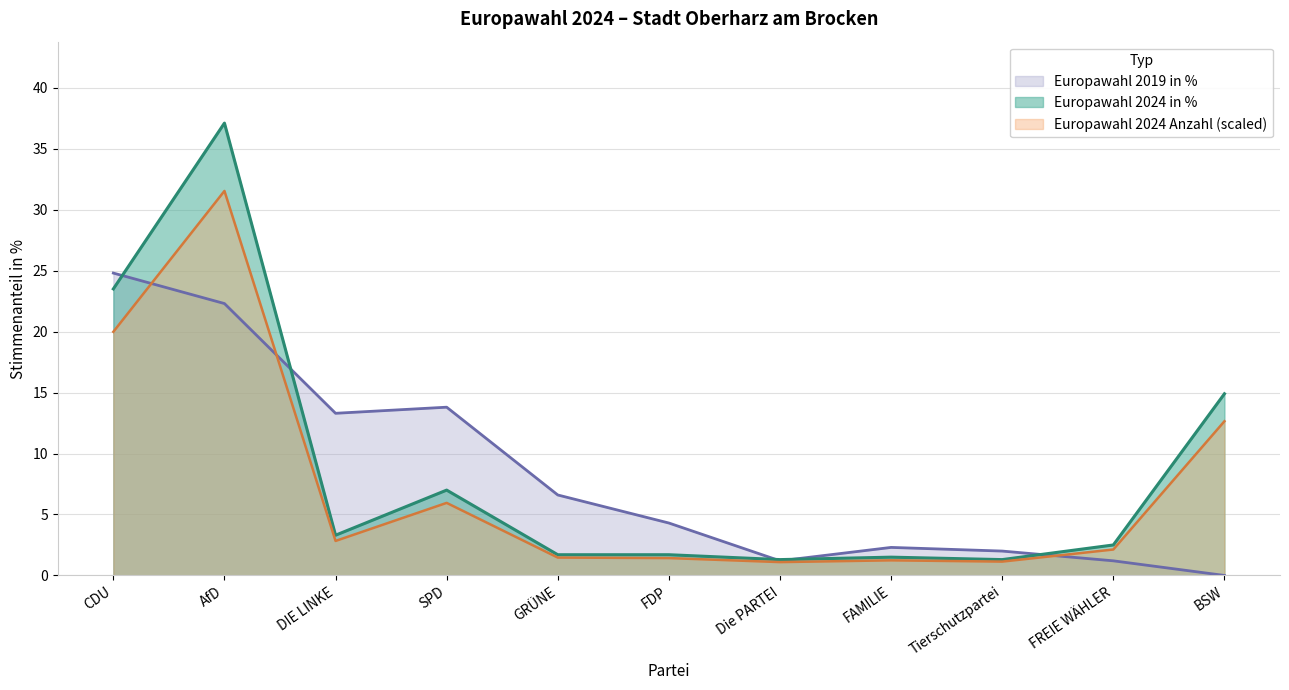

Rank the series at FAMILIE from lowest to highest value.

Europawahl 2024 Anzahl, Europawahl 2024 in %, Europawahl 2019 in %